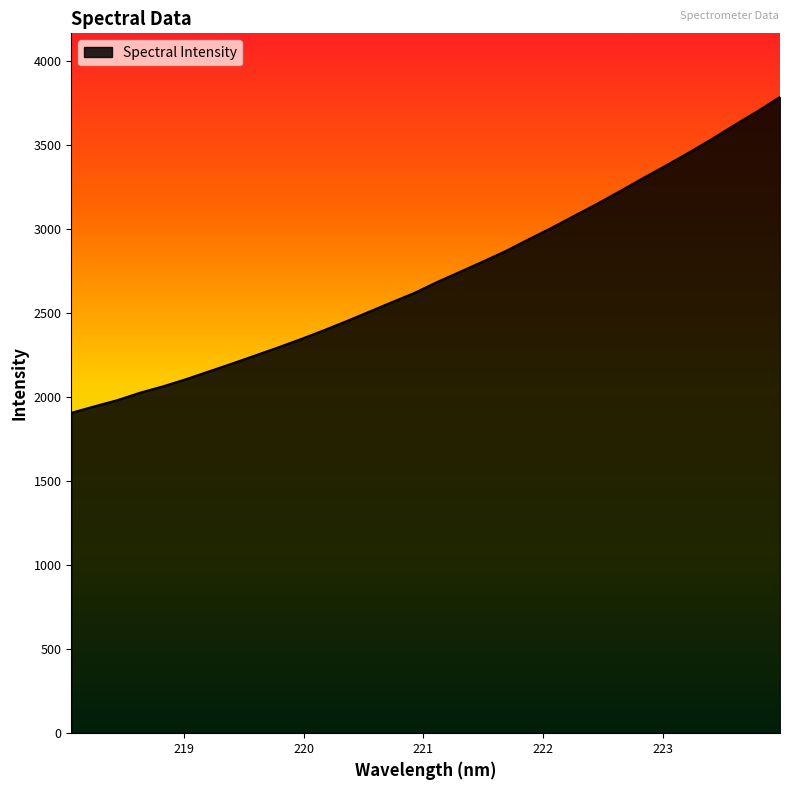

What is the difference between the maximum and minimum values?

1879.4